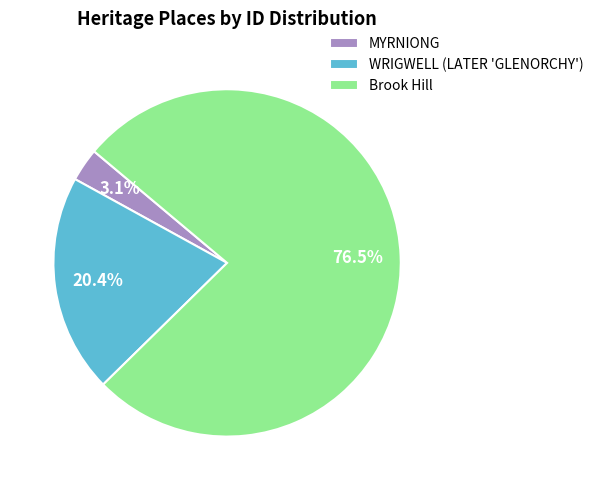

Is the sum of MYRNIONG and WRIGWELL (LATER 'GLENORCHY') greater than half?

No